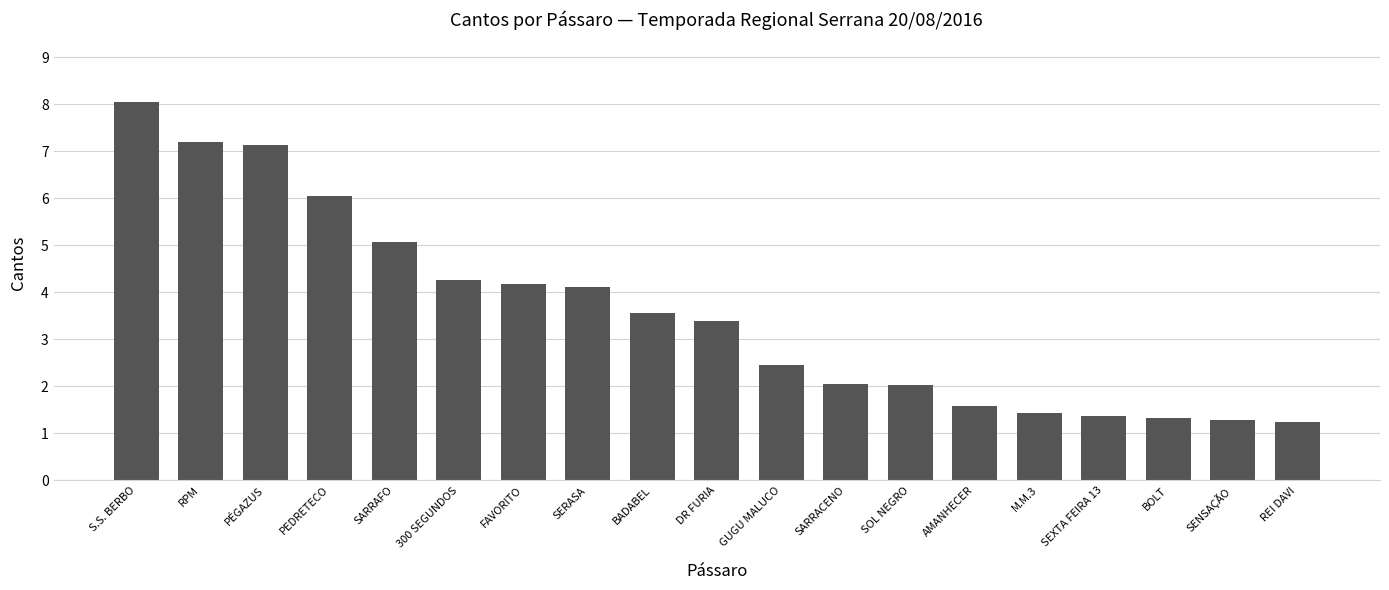

True or false: the data shows 4.6 at DR FURIA.

False